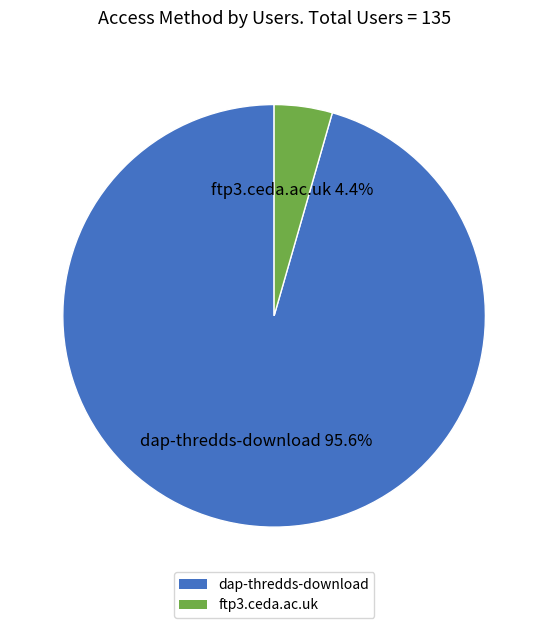

What portion of the pie excludes ftp3.ceda.ac.uk?

95.6%